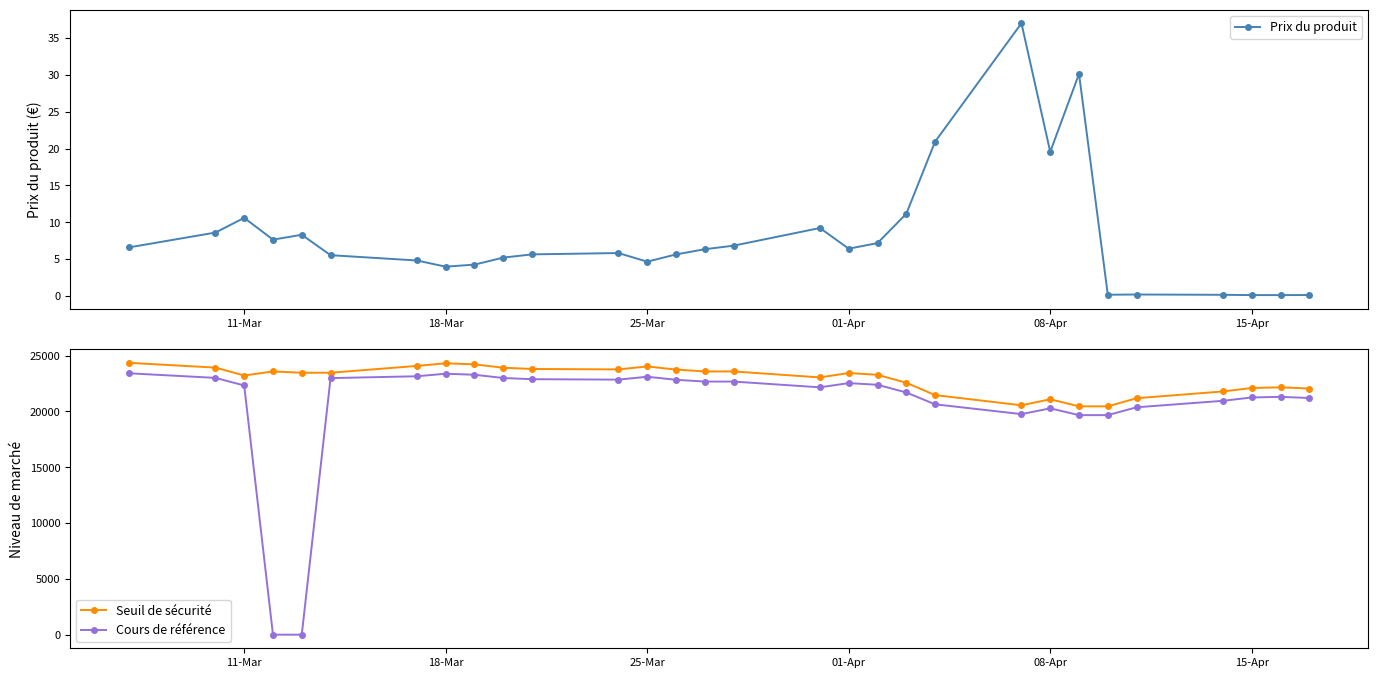

What is the value of the Seuil de sécurité point at the 20th from the left?

22568.4